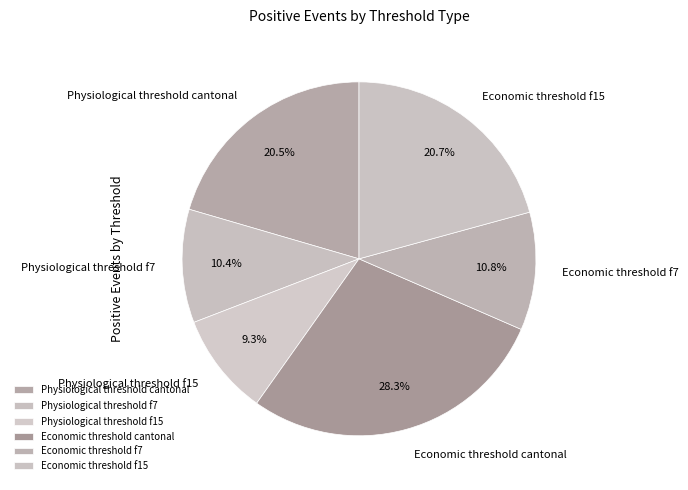

To the nearest percent, what is the combined percentage of Economic threshold cantonal and Economic threshold f15?

49%